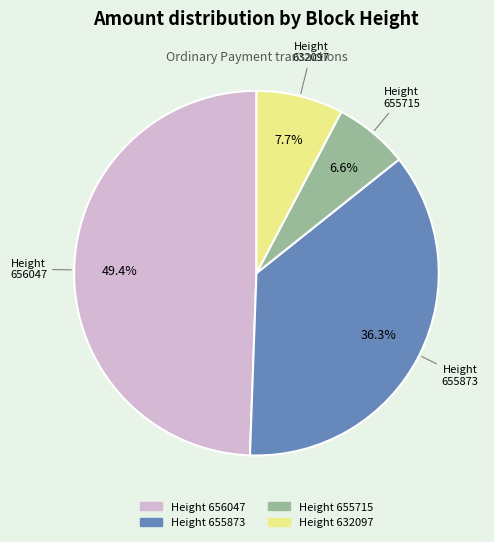

Is there a majority slice in this chart?

No